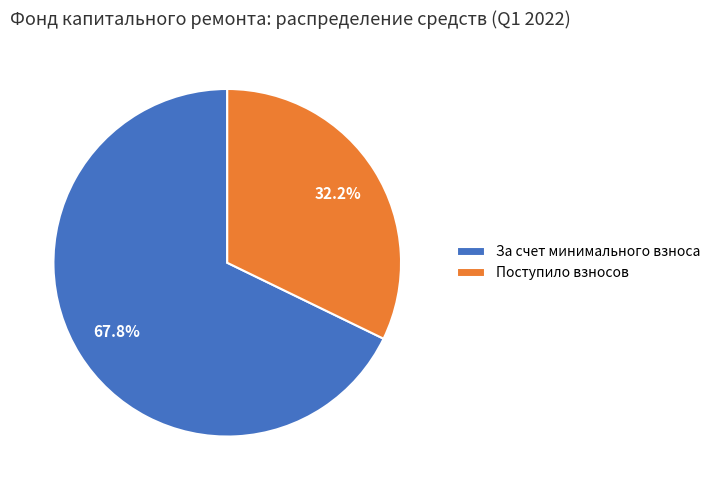

Rank the categories by value from lowest to highest.

Поступило взносов, За счет минимального взноса